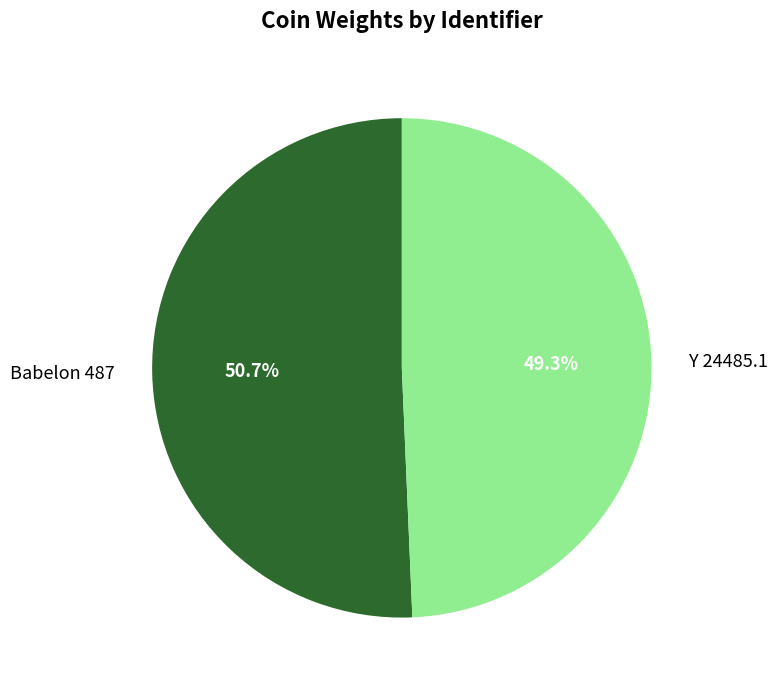

To the nearest percent, what is the difference between the largest and smallest slice percentages?

1%